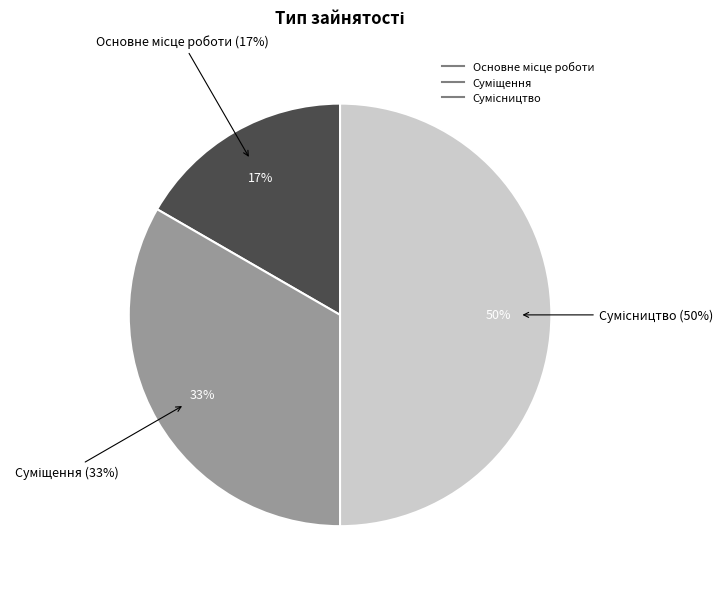

Between Сумісництво and Суміщення, which is larger?

Сумісництво